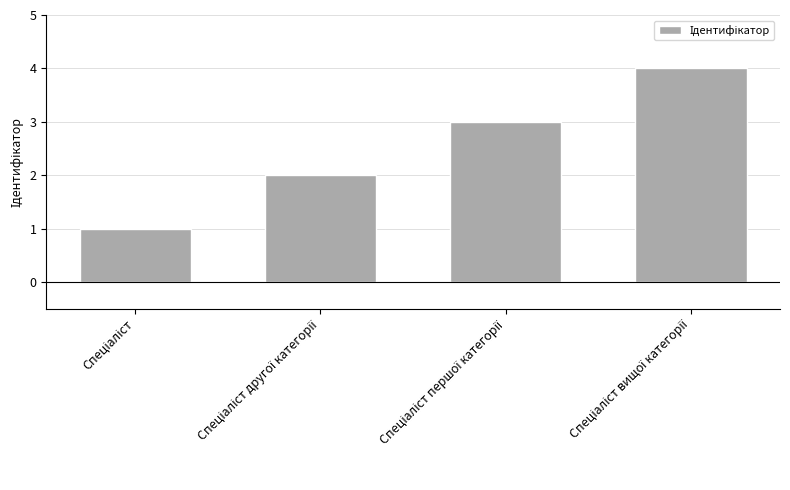

What is the maximum value shown in the chart?

4